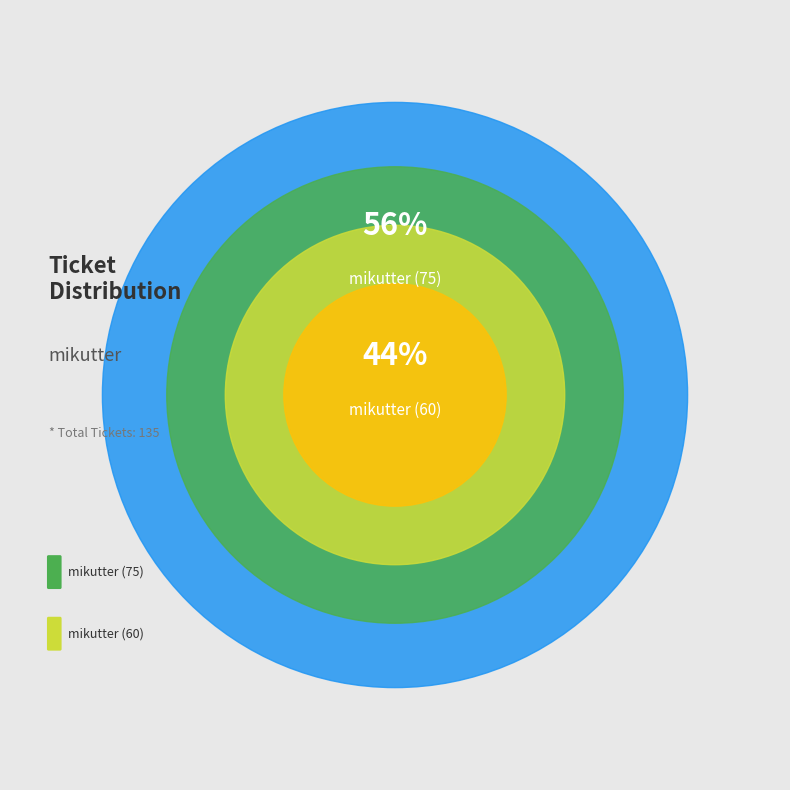

True or false: mikutter (75) accounts for 56% of the total.

True